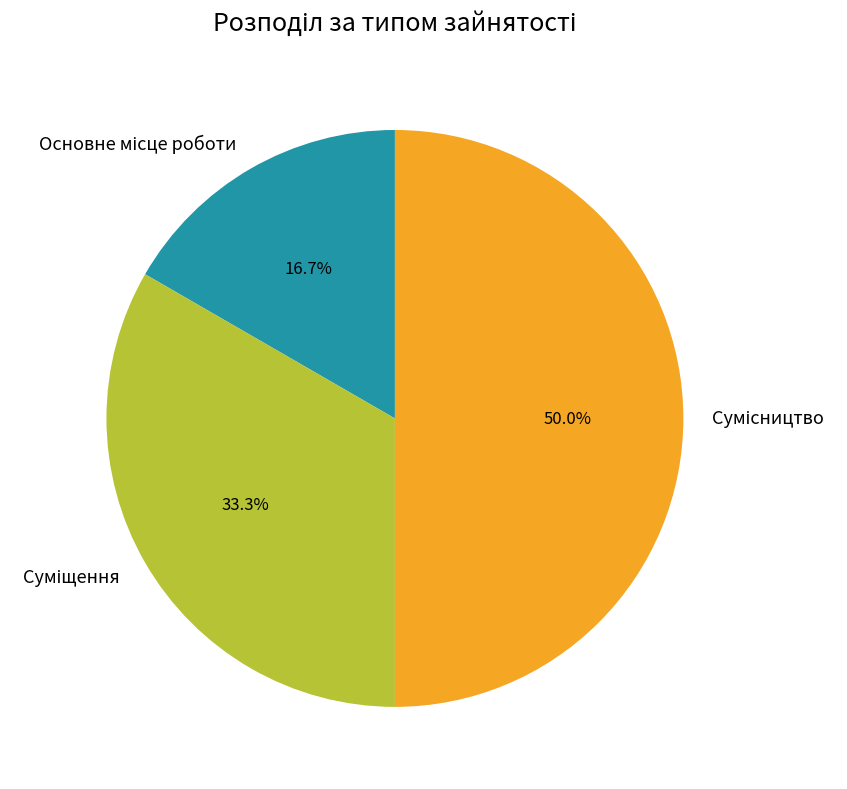

Do Суміщення and Сумісництво together represent more than half of the pie?

Yes